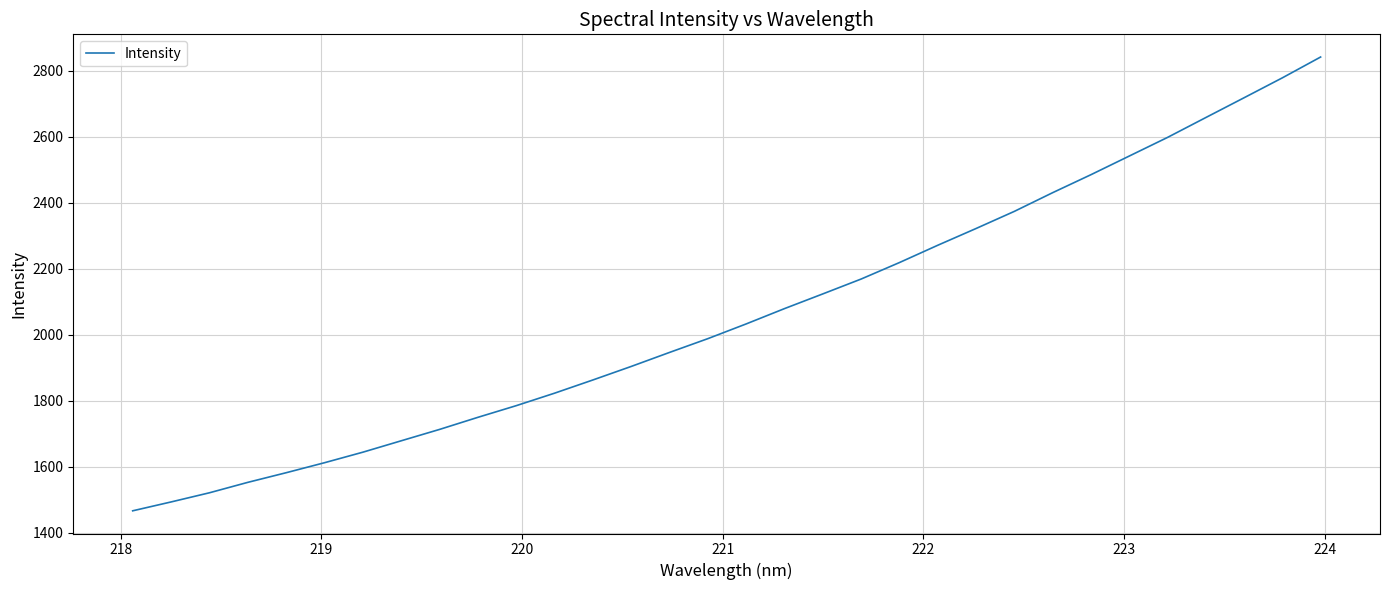

What is the difference between the maximum and minimum values?

1375.5